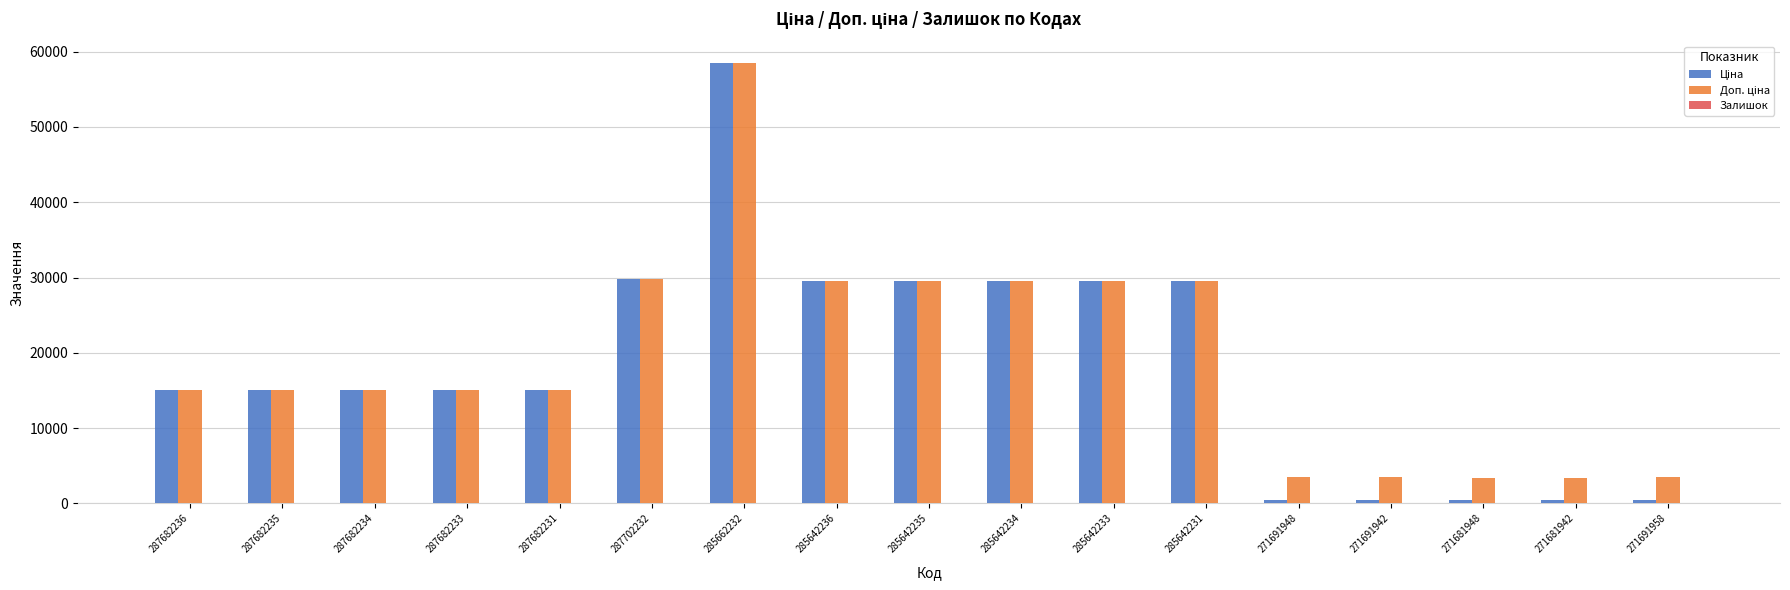

What is the total value across all series at 287682231?

30240.0